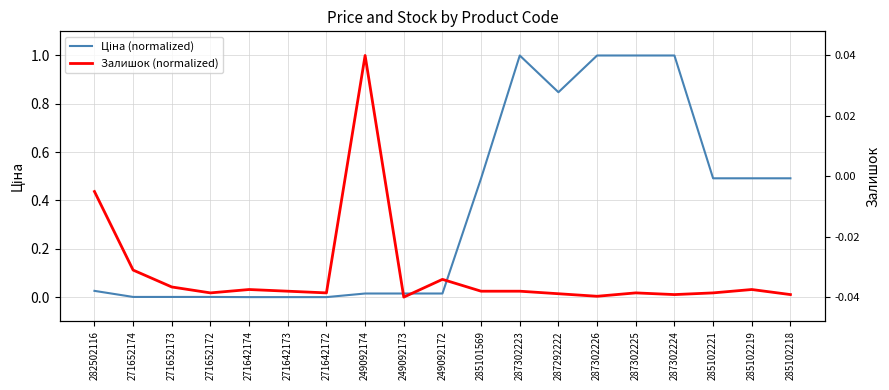

Is this an area chart (filled region under the line)?

No